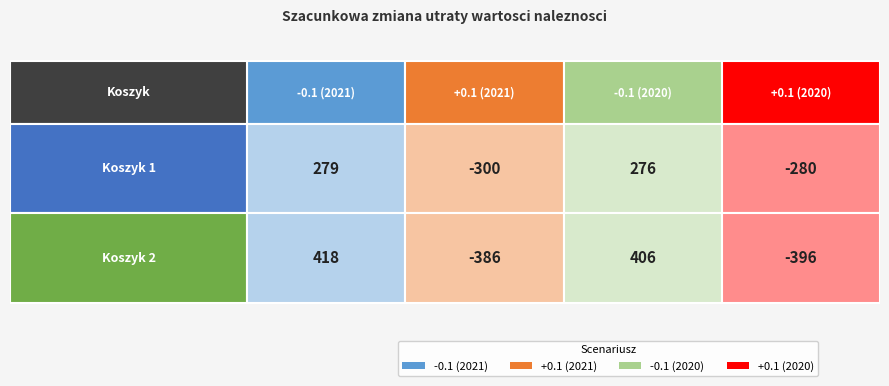

Which series changed the most between -0.1 (2020) and +0.1 (2020)?

Koszyk 2